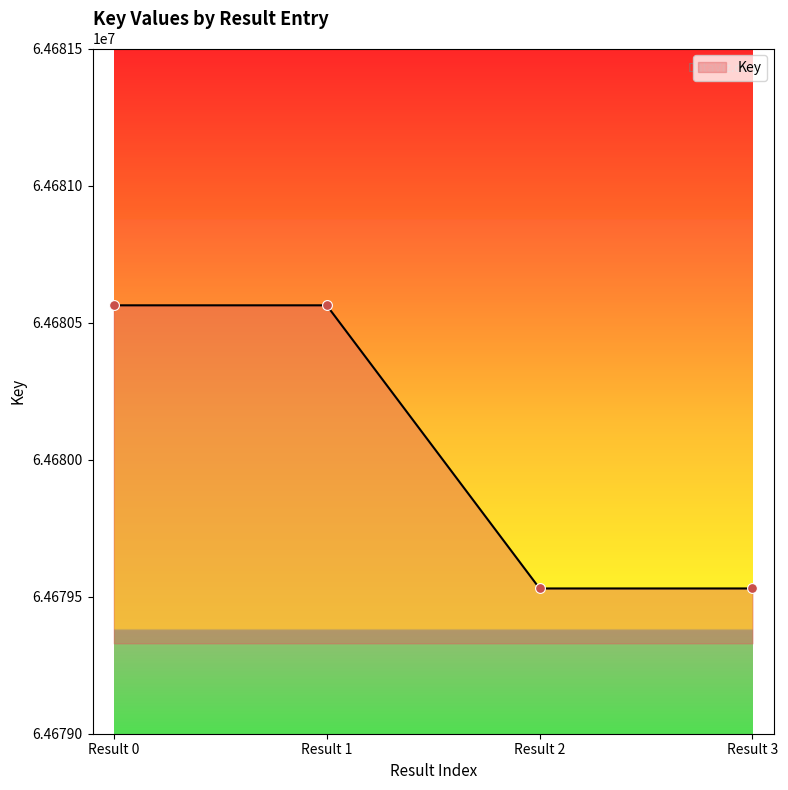

What is the ratio of the value at Result 1 to the value at Result 3?

1.0